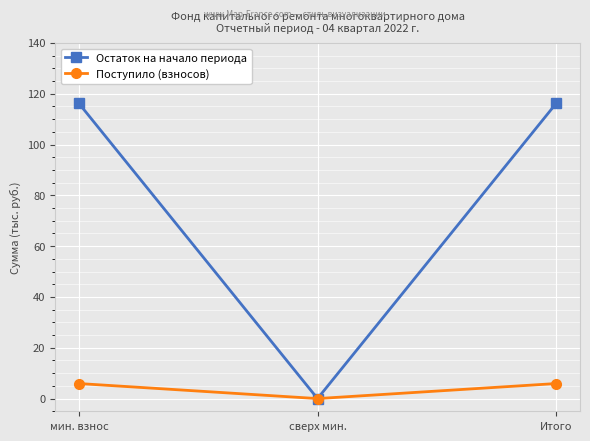

At how many categories does at least one series exceed 32?

2